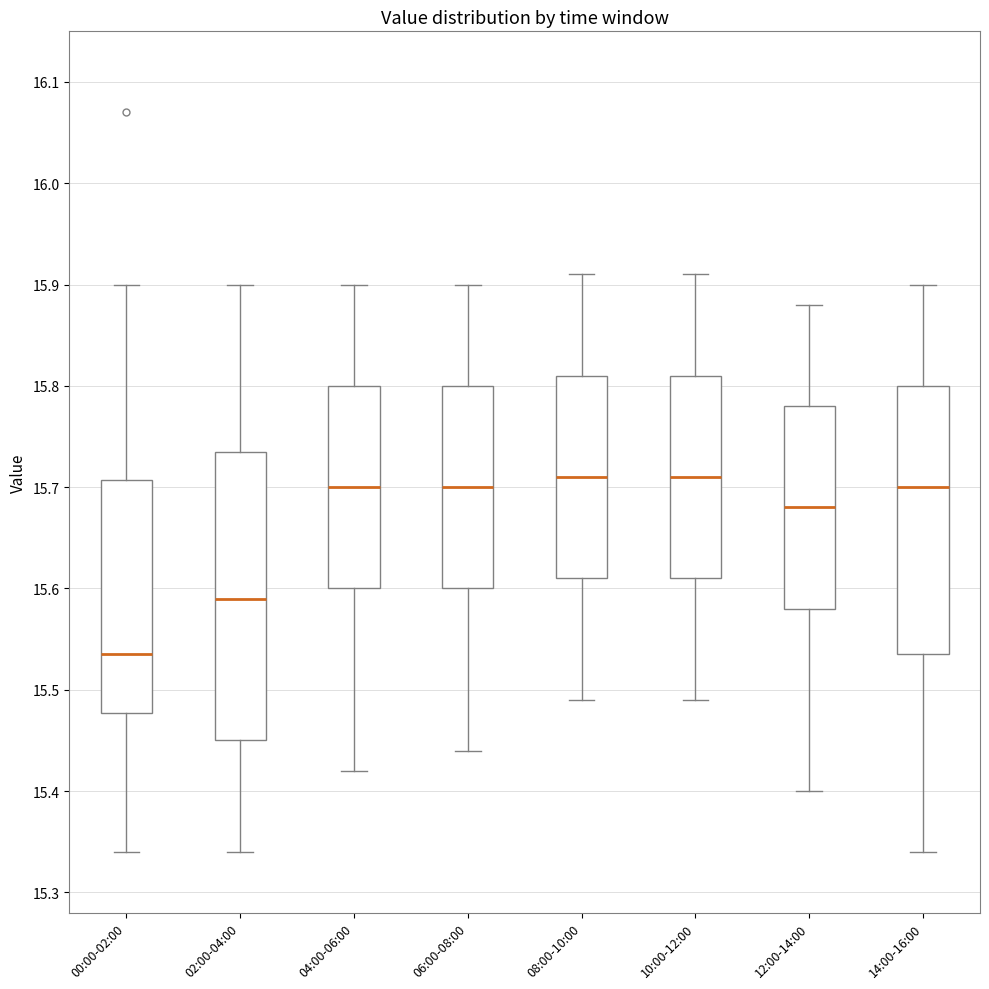

Where does the upper whisker of the box for 14:00-16:00 end on the y-axis? The values are not printed on the chart, so give them approximately, as read against the axis.

15.90